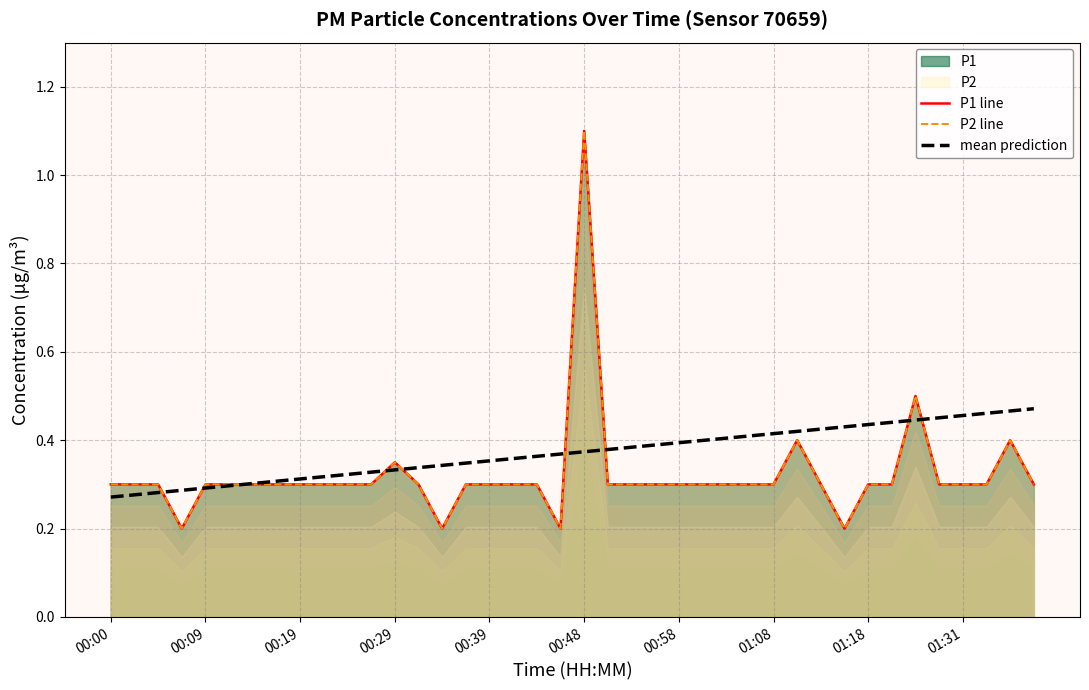

What is the difference between the highest and lowest values at 00:48?

0.7